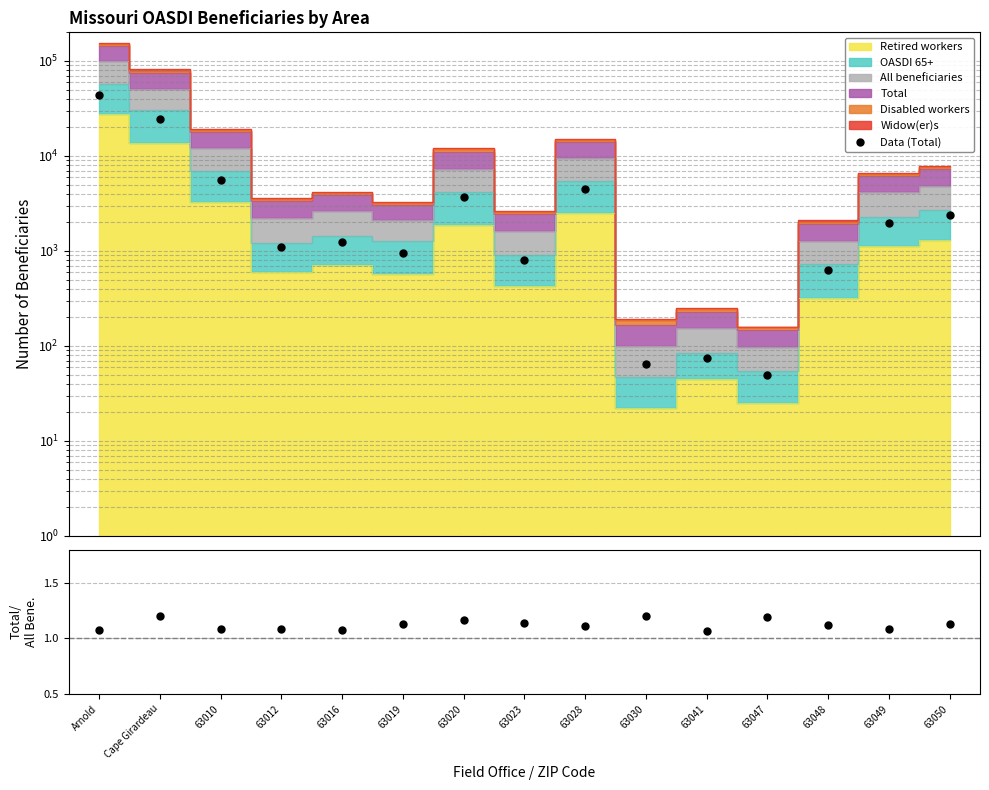

What is the maximum value shown in the chart?

44305.0